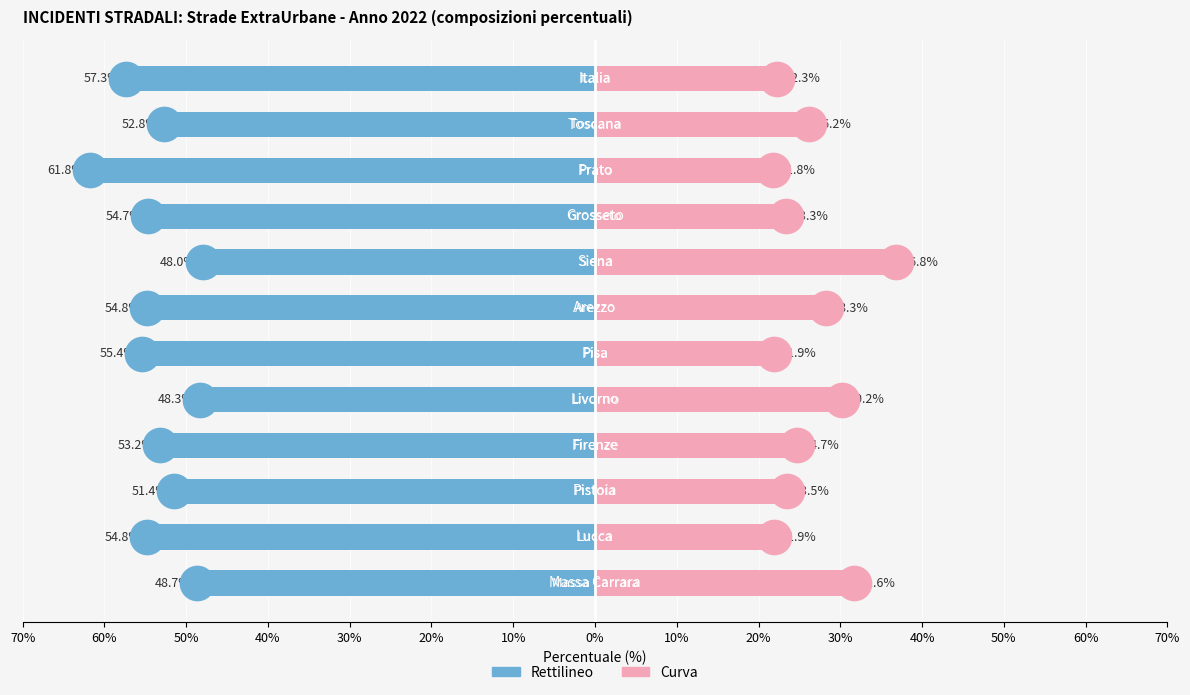

Which series has the largest Y range (max minus min)?

Curva